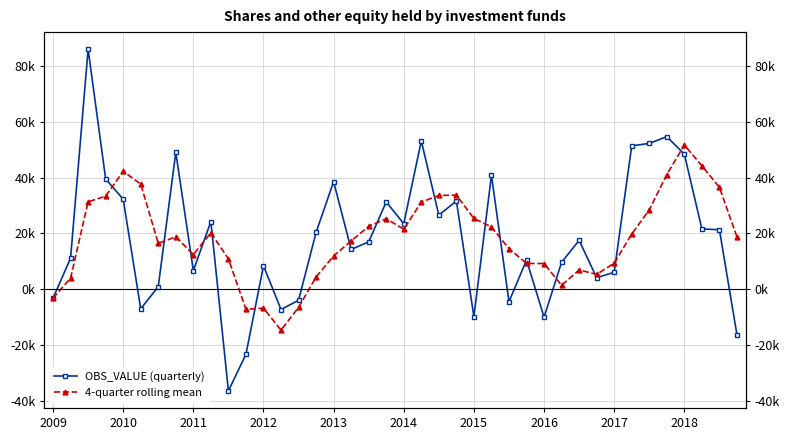

Is the value of OBS_VALUE (quarterly) at 2010 greater than the value of 4-quarter rolling mean at 2014?

Yes